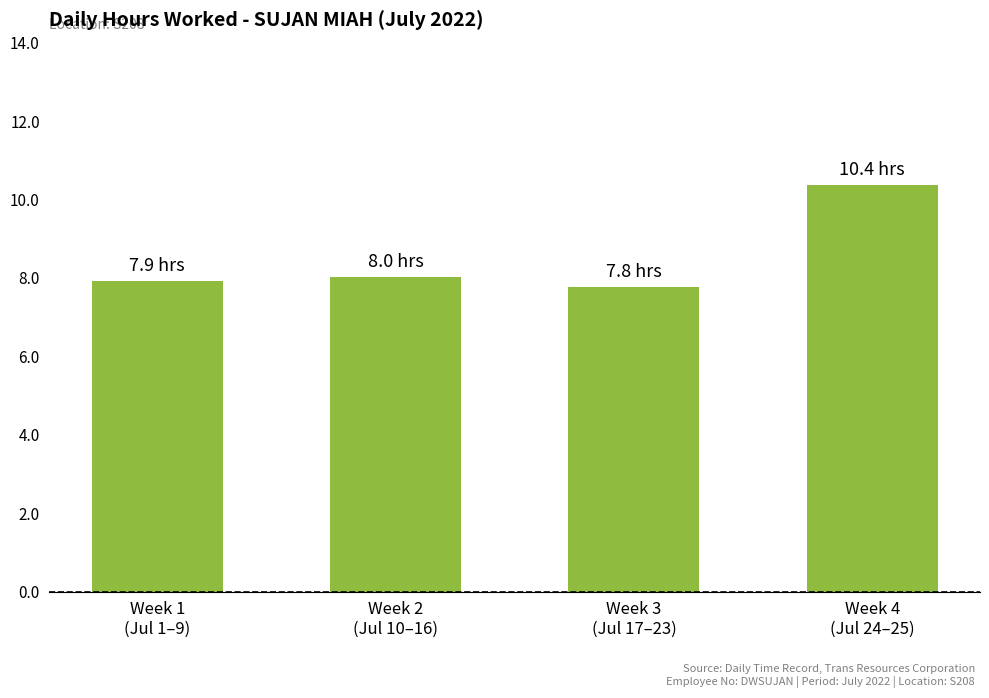

How many distinct data groups are displayed?

1